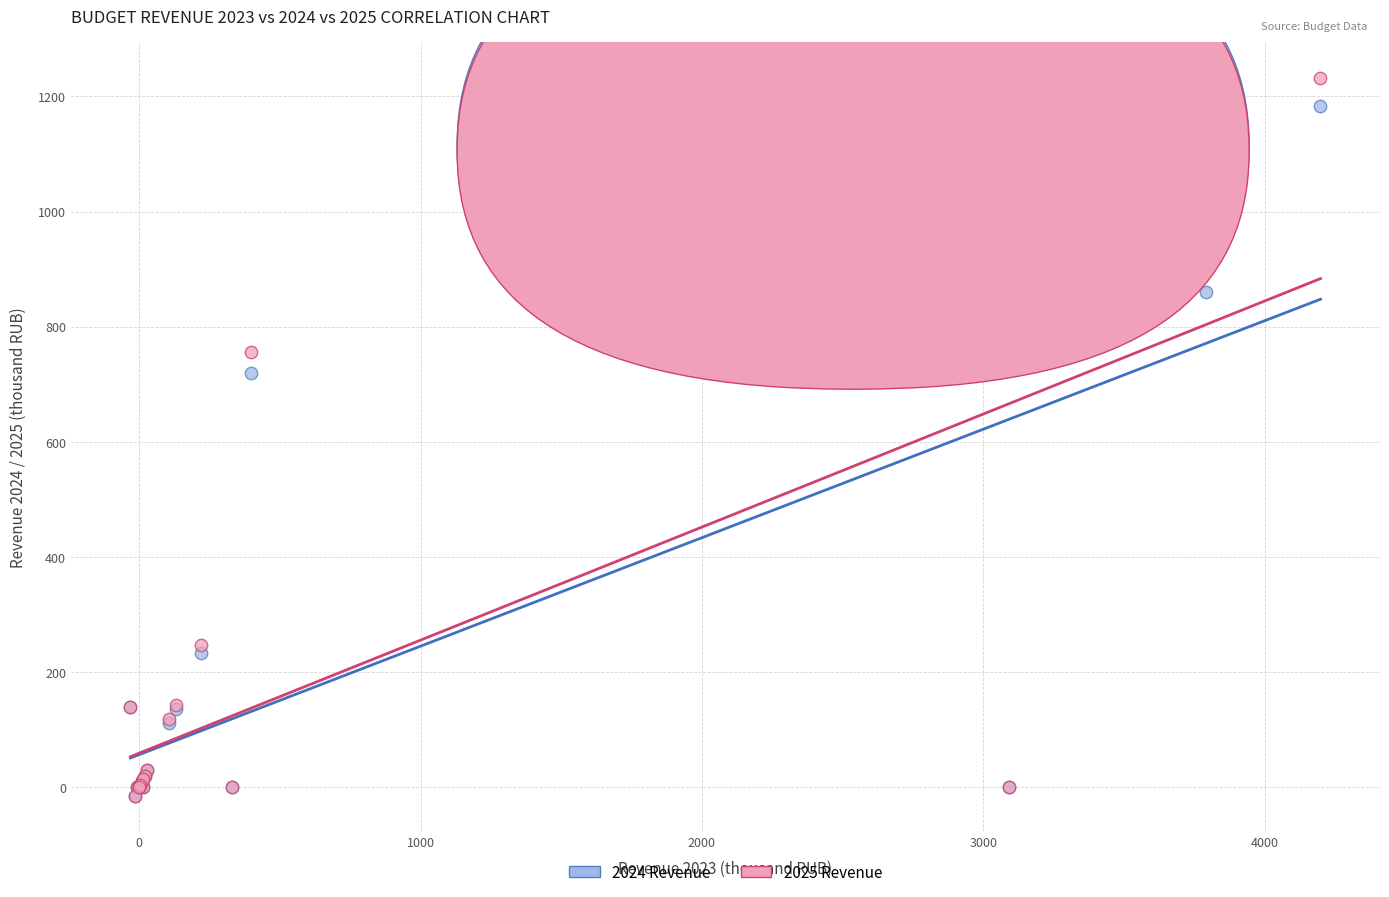

Across all series, what Y value is closest to 609?

720.0